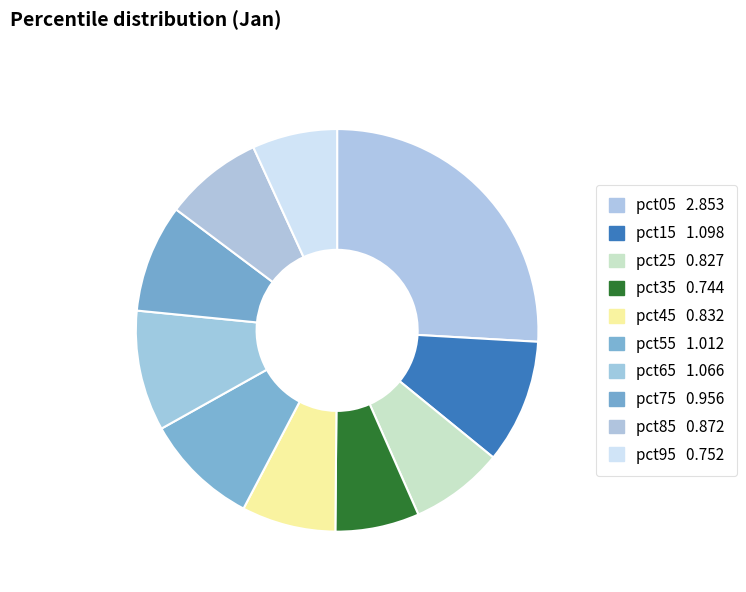

How many slices are in this pie chart?

10